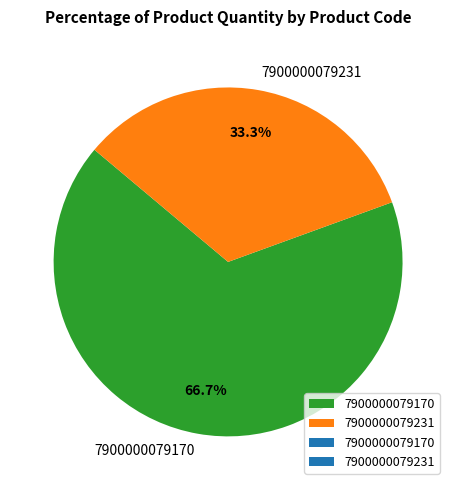

What is the largest slice in the pie chart?

7900000079170